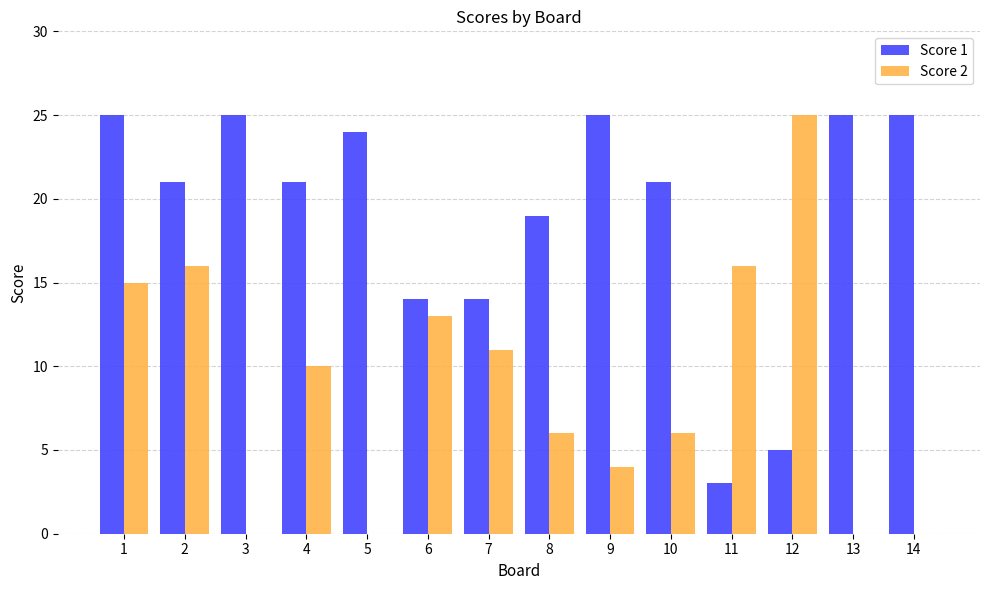

What is the sum of all Score 2 values?

122